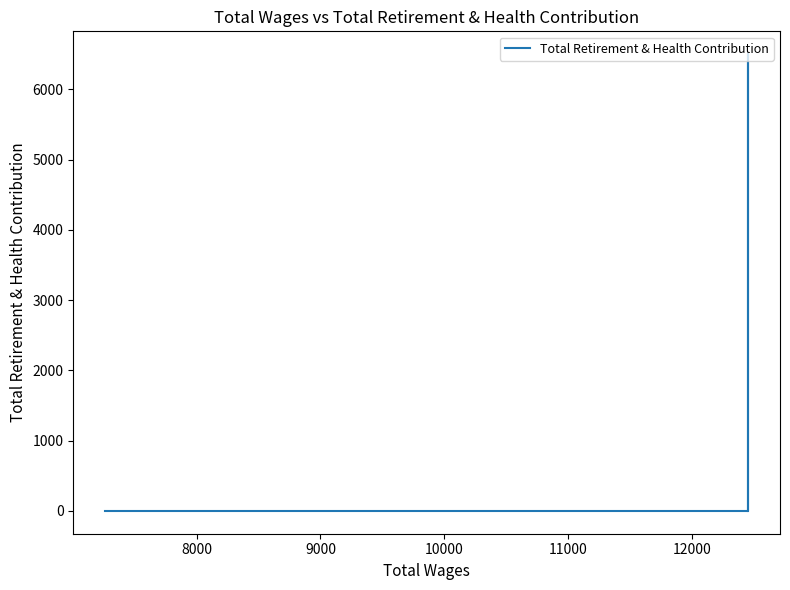

How many series are shown in this chart?

1